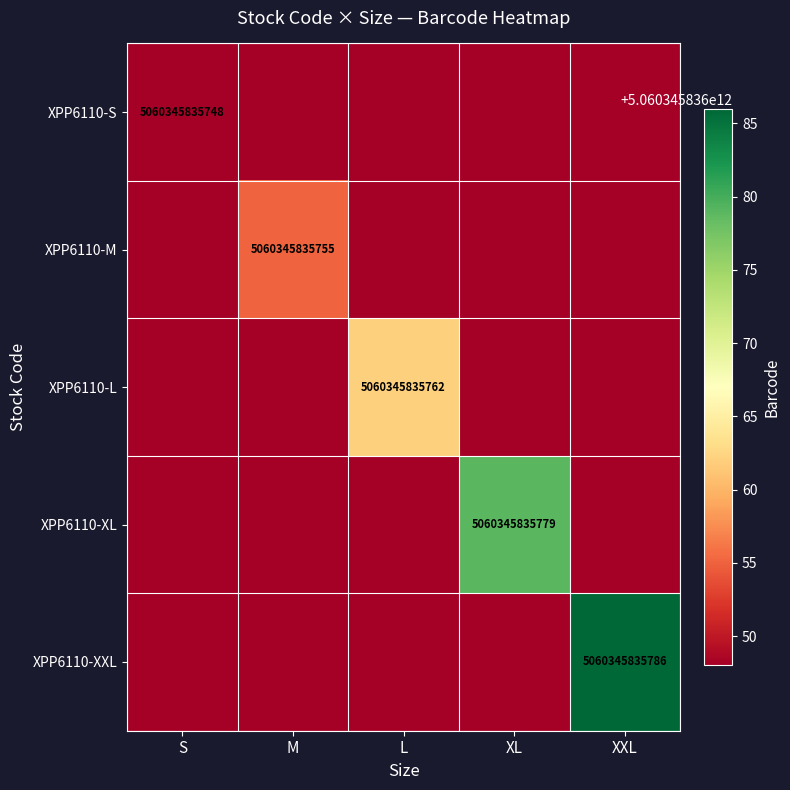

Which category has the lowest value in the XPP6110-M series?

S